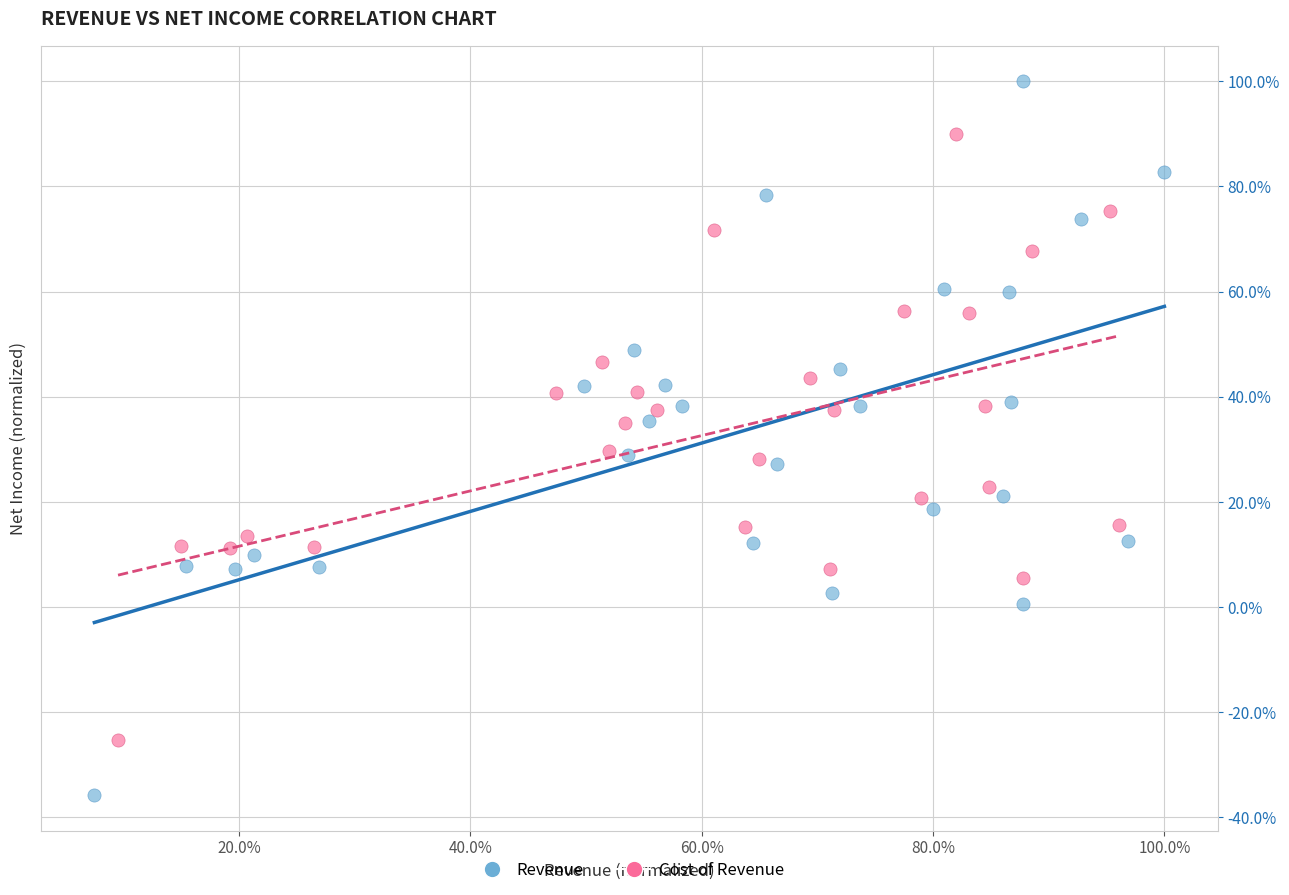

What are all the series names shown in the legend?

Revenue, Cost of Revenue